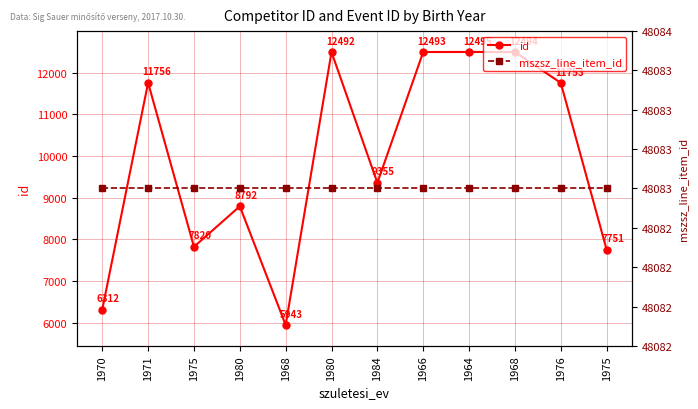

Where is mszsz_line_item_id nearest to the value 48083?

1970